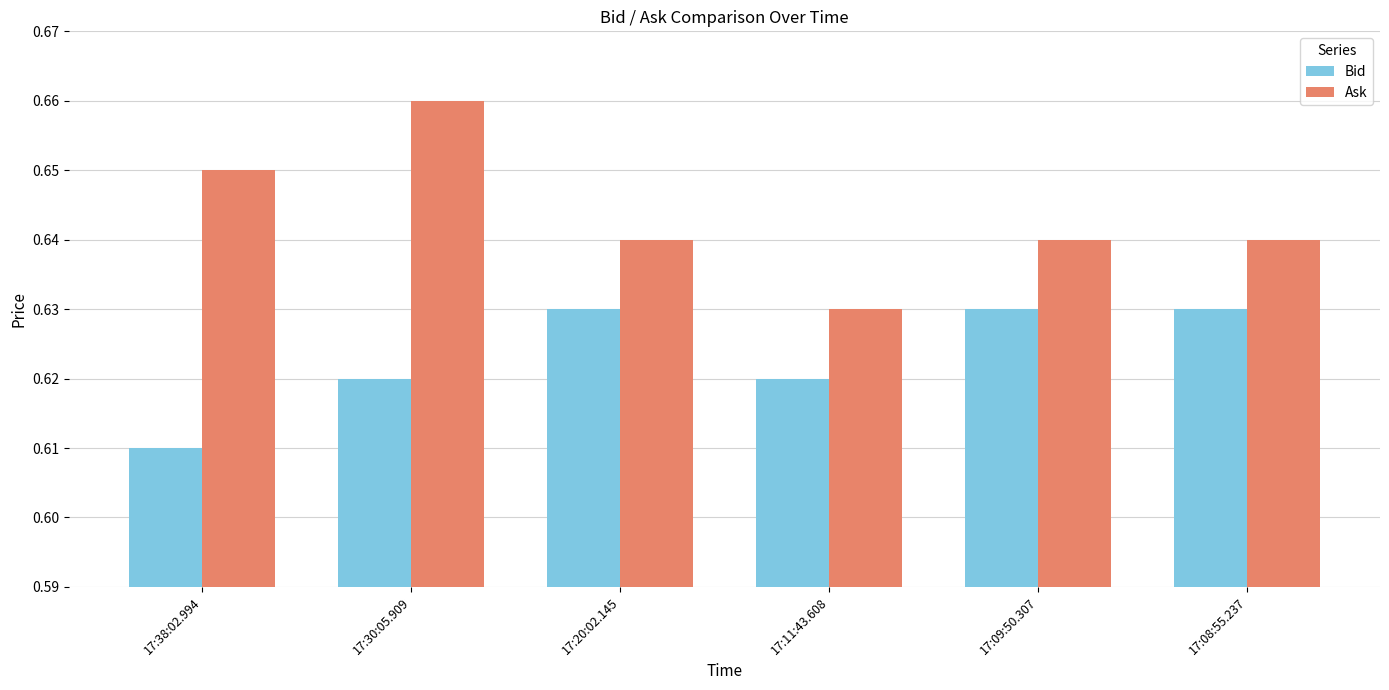

What is the total value across all series at 17:30:05.909?

1.3